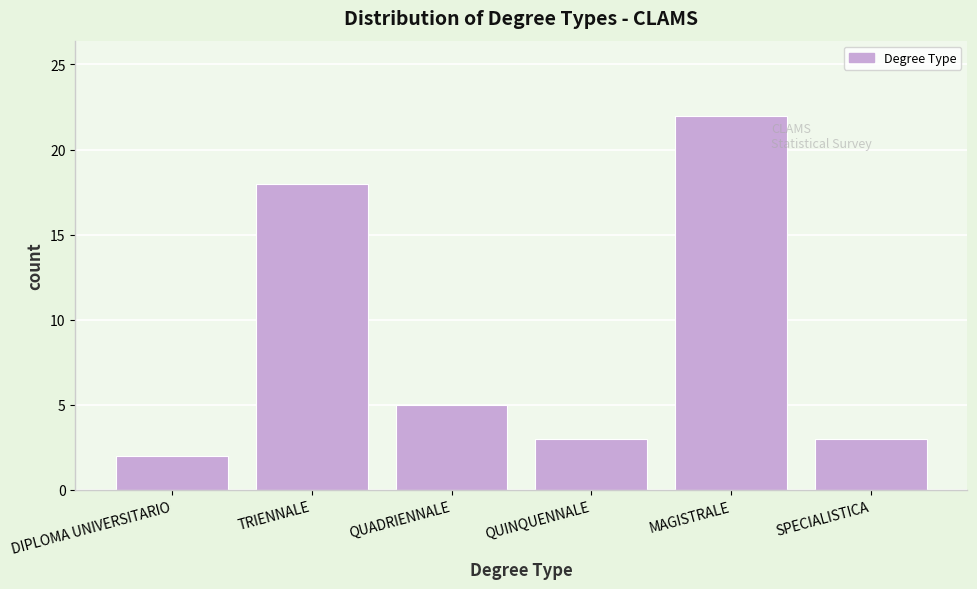

Reading left to right, transcribe all the data shown in this chart.

DIPLOMA UNIVERSITARIO=2	TRIENNALE=18	QUADRIENNALE=5	QUINQUENNALE=3	MAGISTRALE=22	SPECIALISTICA=3